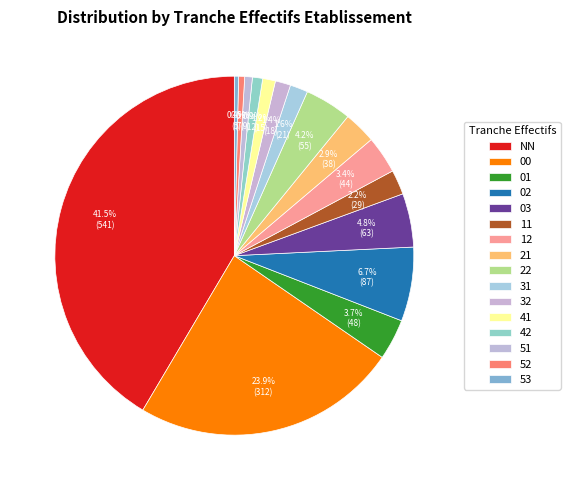

How many segments does this pie chart have?

16